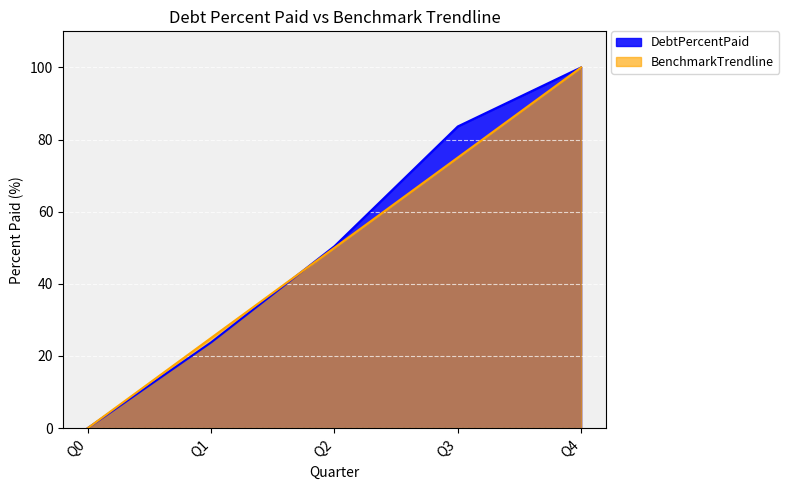

What is the value of the BenchmarkTrendline point at the 4th from the left?

75.0